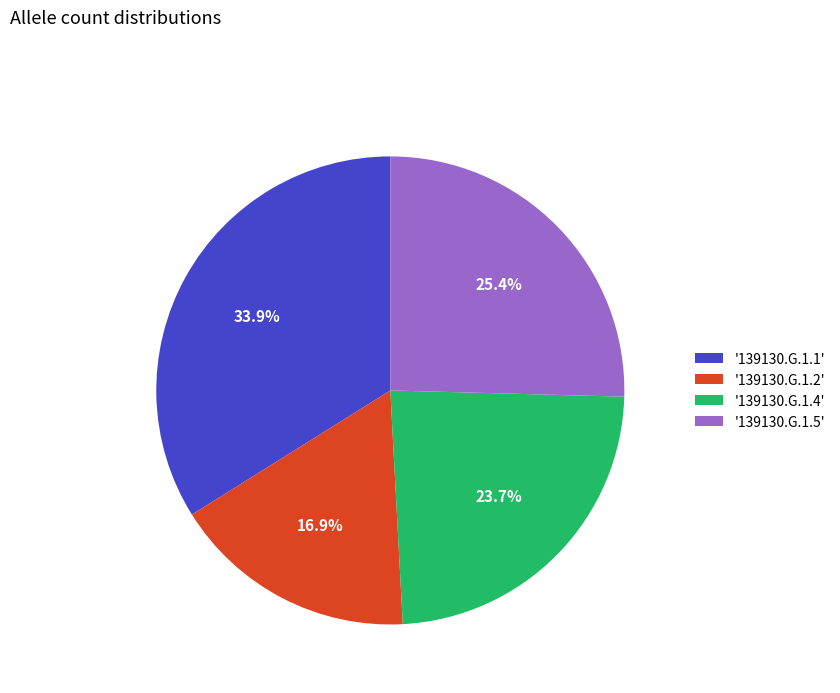

Between '139130.G.1.1' and '139130.G.1.5', which is larger?

'139130.G.1.1'